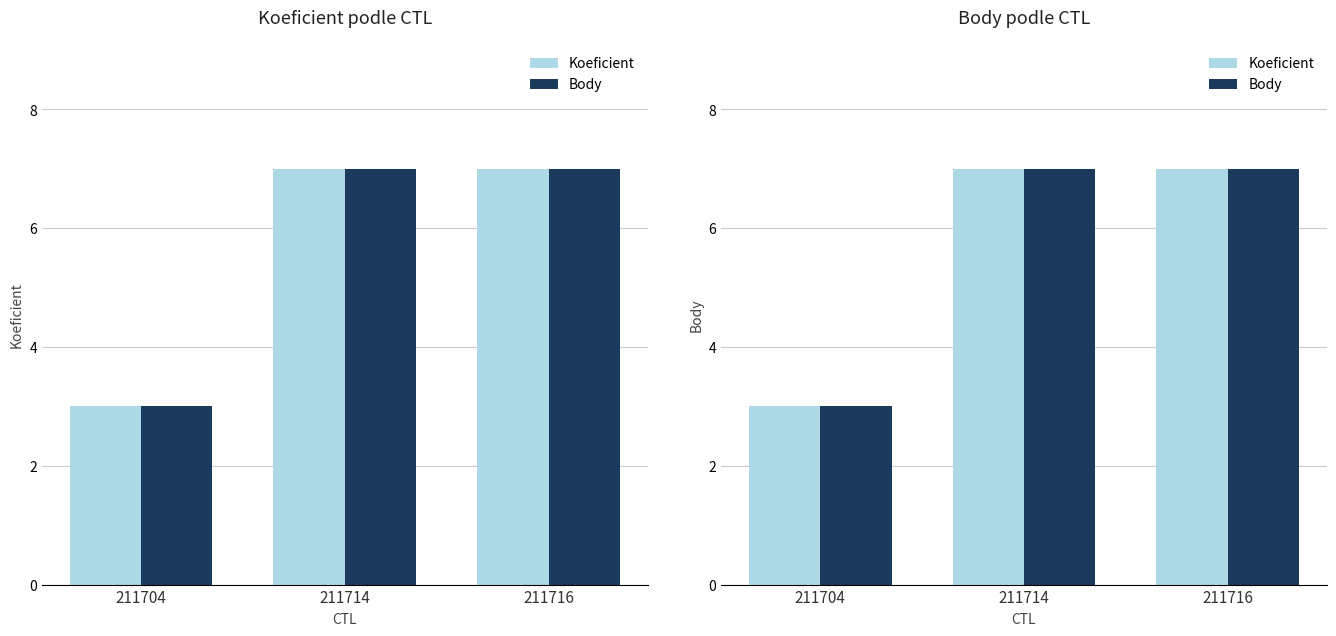

Which series has the largest total across all categories?

Koeficient